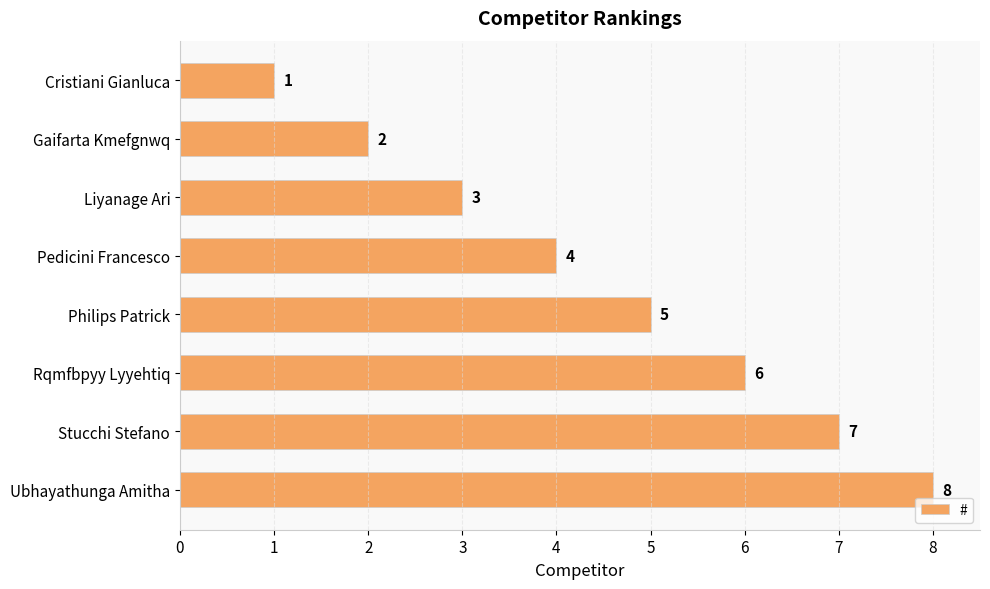

At which label is the value closest to 4?

Pedicini Francesco